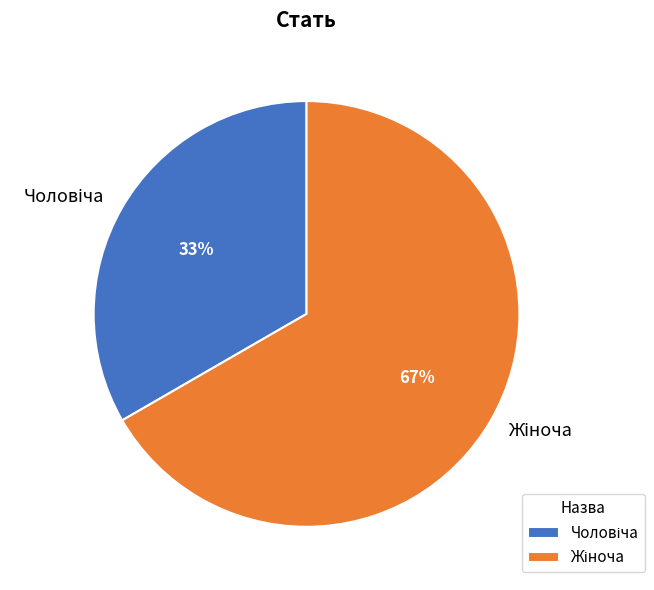

To the nearest percent, what is the average slice percentage?

50%